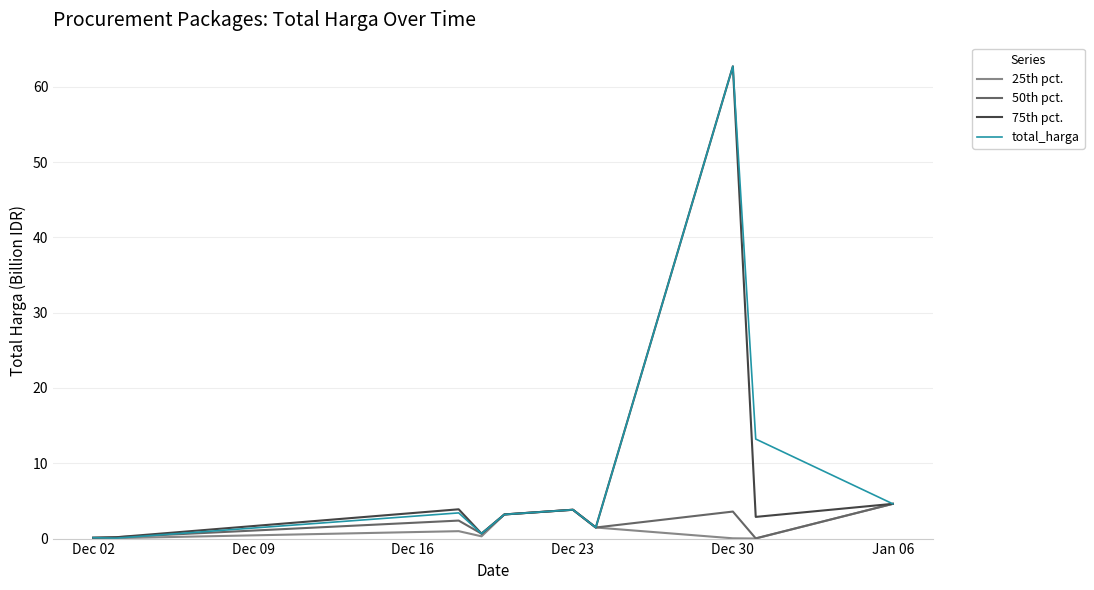

How many times do 50th pct. and total_harga cross each other?

1